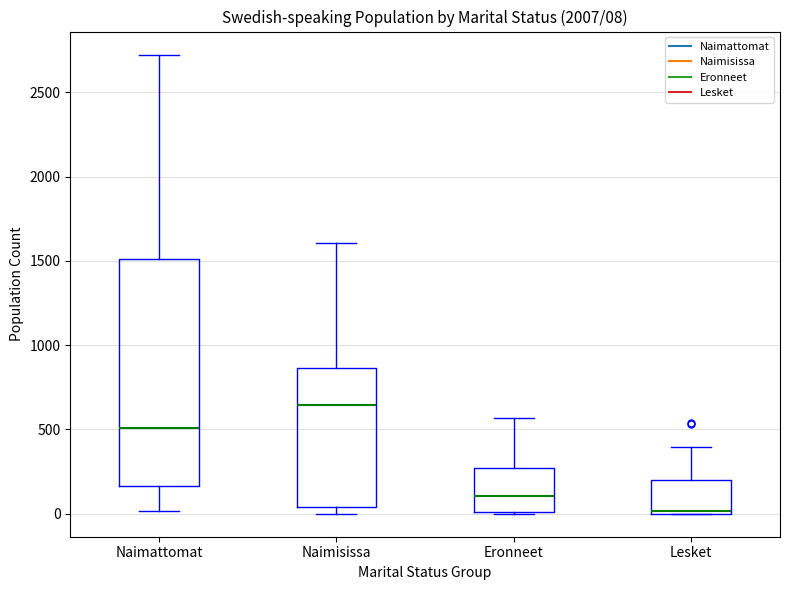

Which box's median line is the highest?

Naimisissa